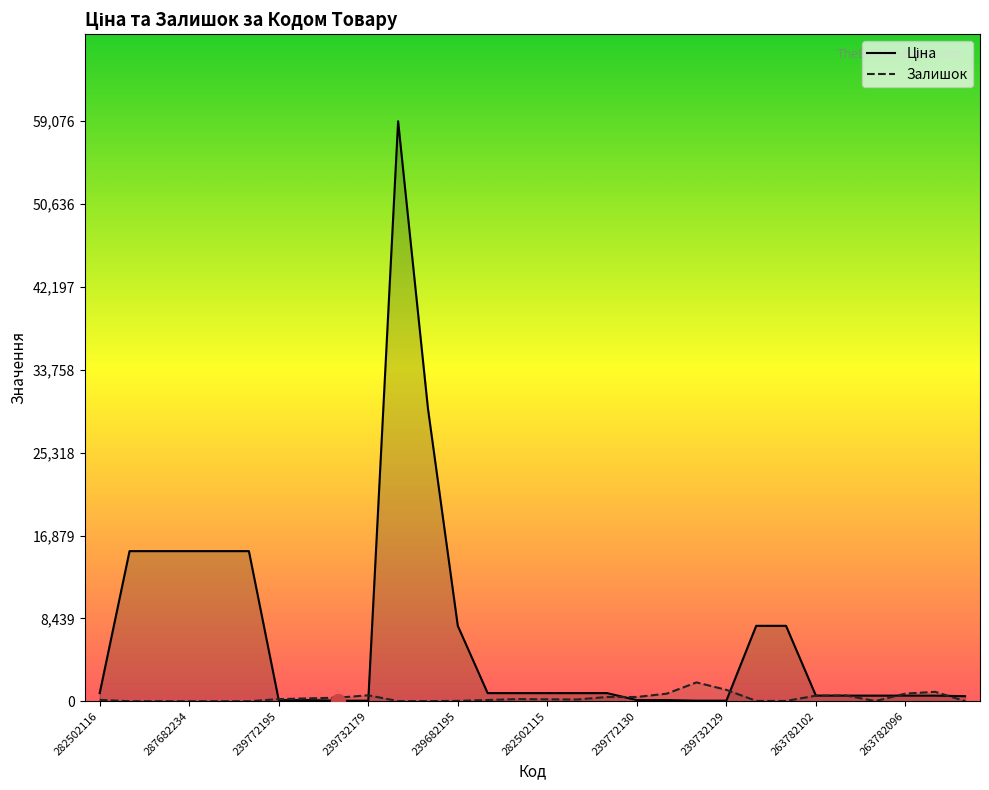

What is the average value of the Ціна series?

6580.0